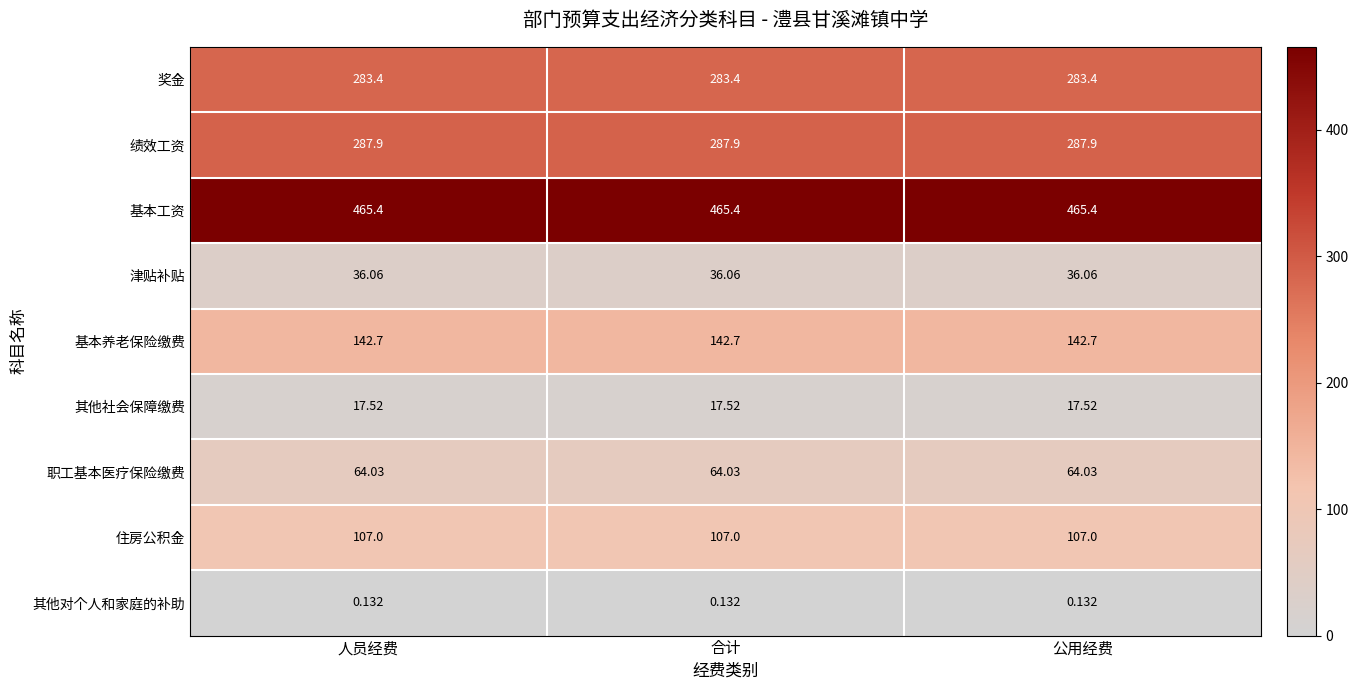

Rank the series at 合计 from highest to lowest value.

基本工资, 绩效工资, 奖金, 基本养老保险缴费, 住房公积金, 职工基本医疗保险缴费, 津贴补贴, 其他社会保障缴费, 其他对个人和家庭的补助